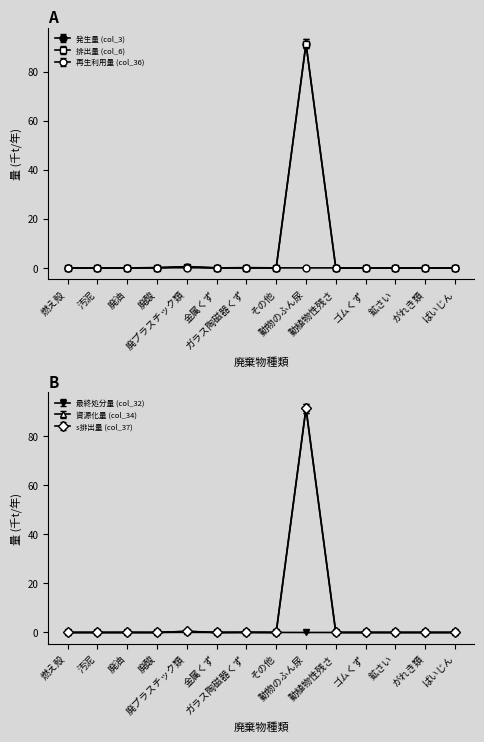

Rank the series at その他 from highest to lowest value.

発生量 (col_3), 再生利用量 (col_36), 最終処分量 (col_32), 排出量 (col_6), 資源化量 (col_34), s排出量 (col_37)